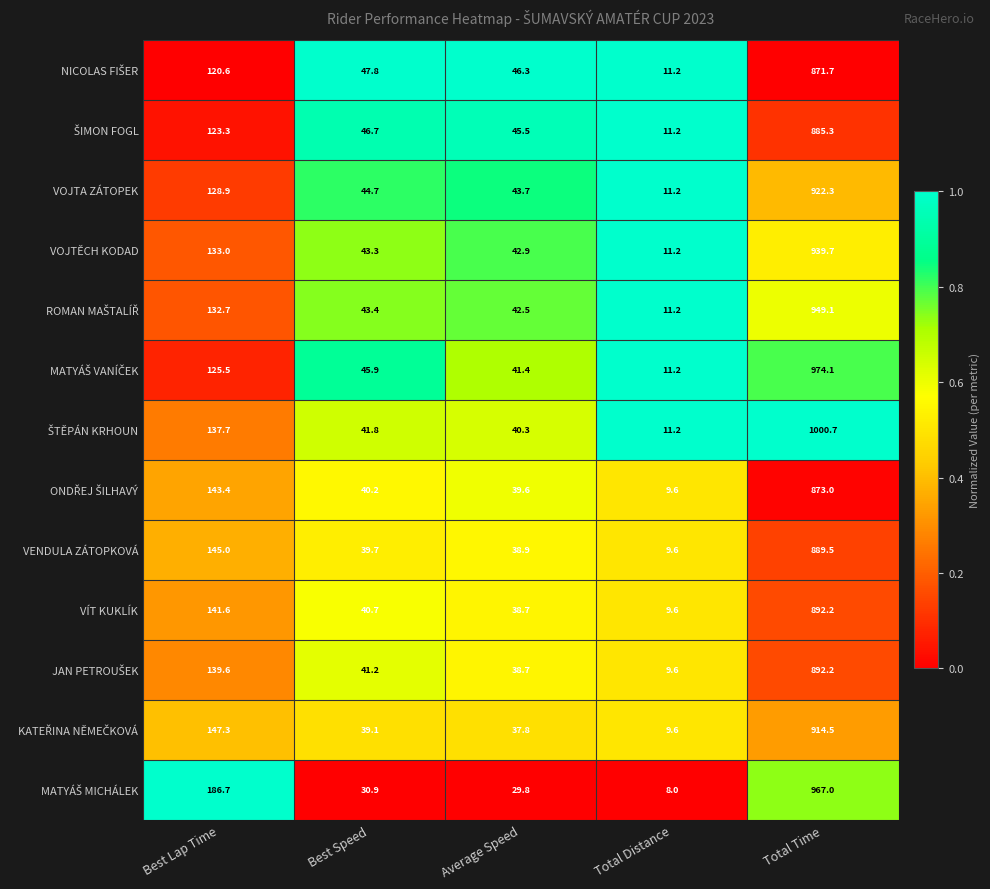

Is the value of VOJTĚCH KODAD at Average Speed greater than the value of VENDULA ZÁTOPKOVÁ at Total Time?

No